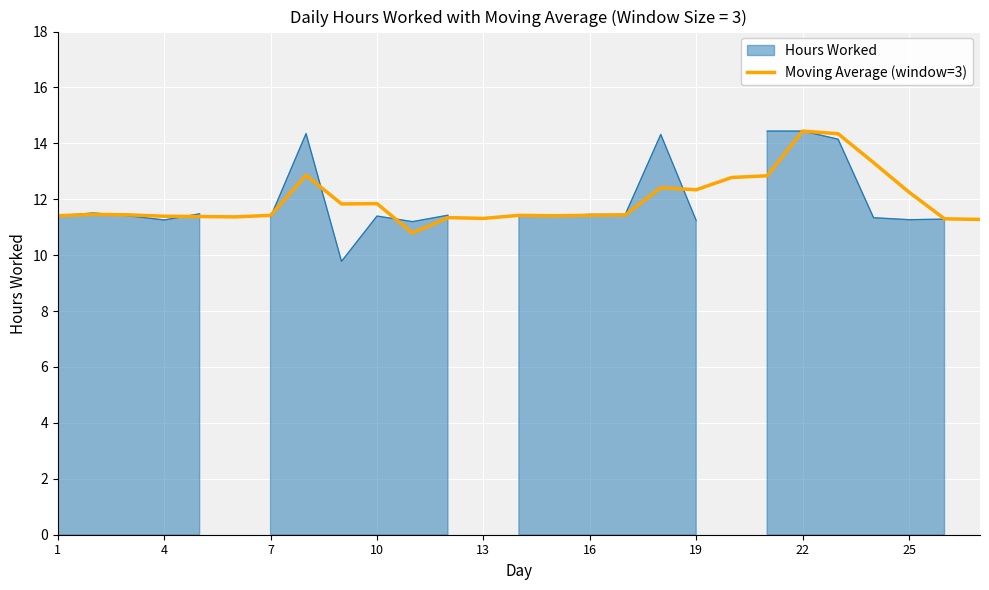

The Moving Average (window=3) series shows 11.4 at 1. True or false?

True